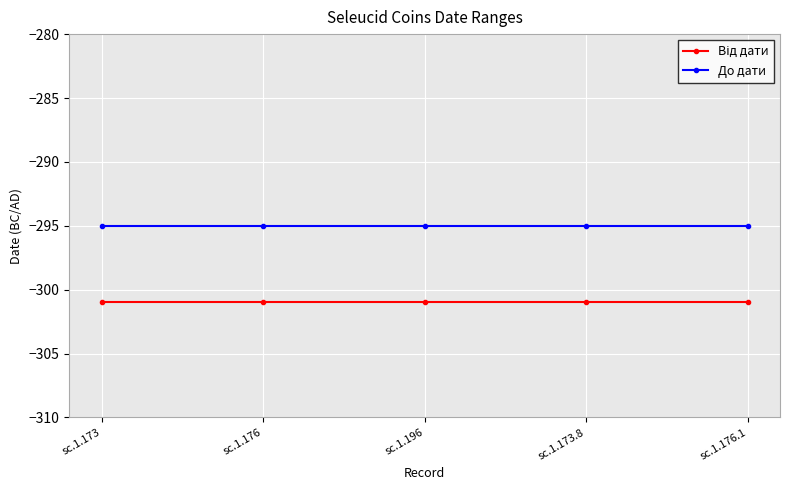

What is the average value of the До дати series?

-295